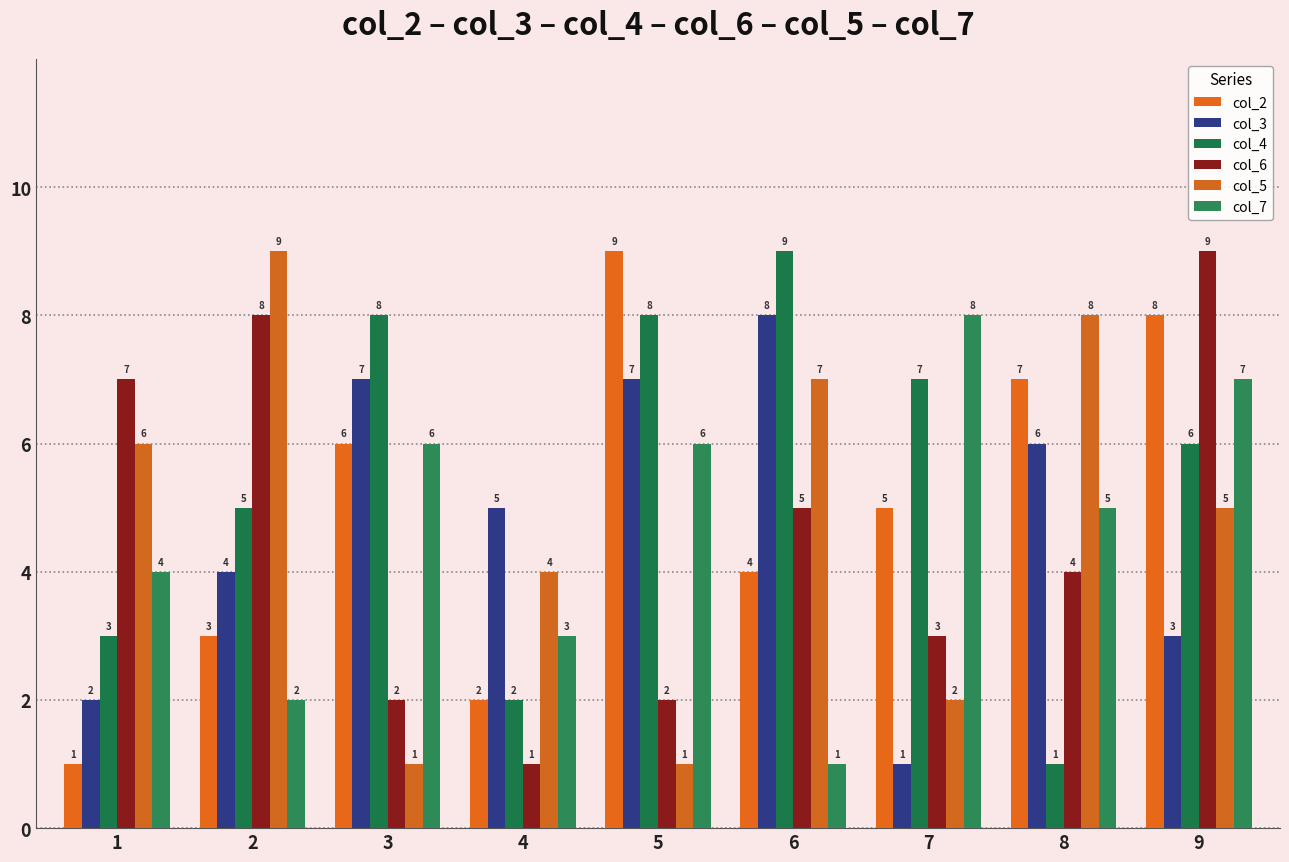

What are all the series names shown in the legend?

col_2, col_3, col_4, col_6, col_5, col_7